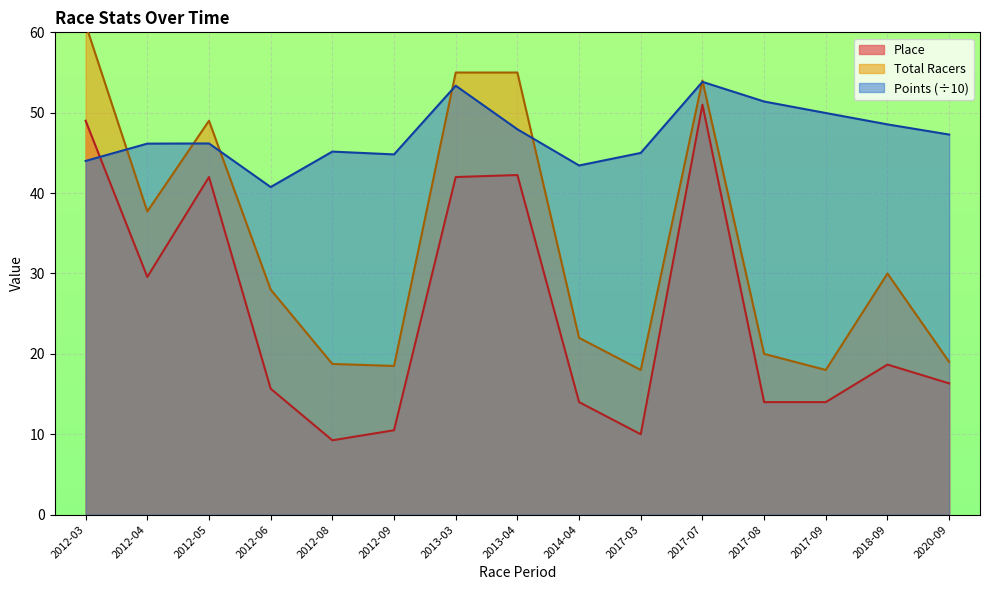

Reading left to right, transcribe all the data shown in this chart.

Place: 49.0	29.6	42.0	15.7	9.2	10.5	42.0	42.2	14.0	10.0	51.0	14.0	14.0	18.7	16.3
Total Racers: 61.0	37.7	49.0	28.0	18.8	18.5	55.0	55.0	22.0	18.0	54.0	20.0	18.0	30.0	19.0
Points: 44.0	46.2	46.2	40.8	45.2	44.8	53.4	47.9	43.4	45.0	53.8	51.4	50.0	48.5	47.3